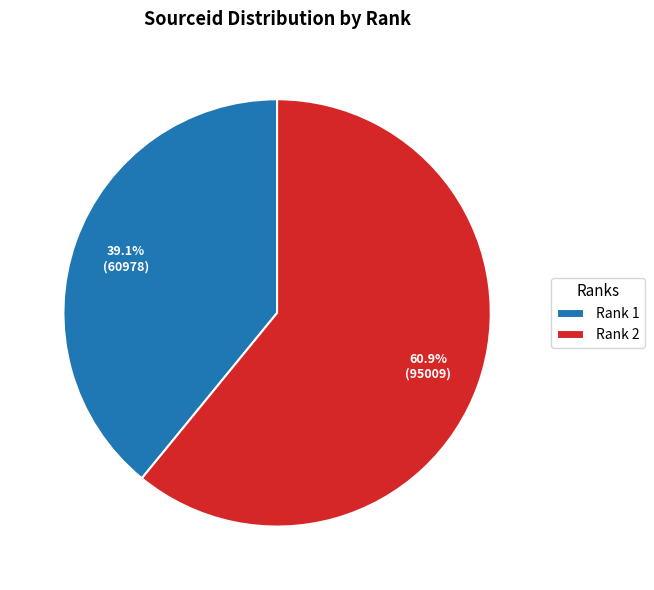

Which slice is the largest?

Rank 2